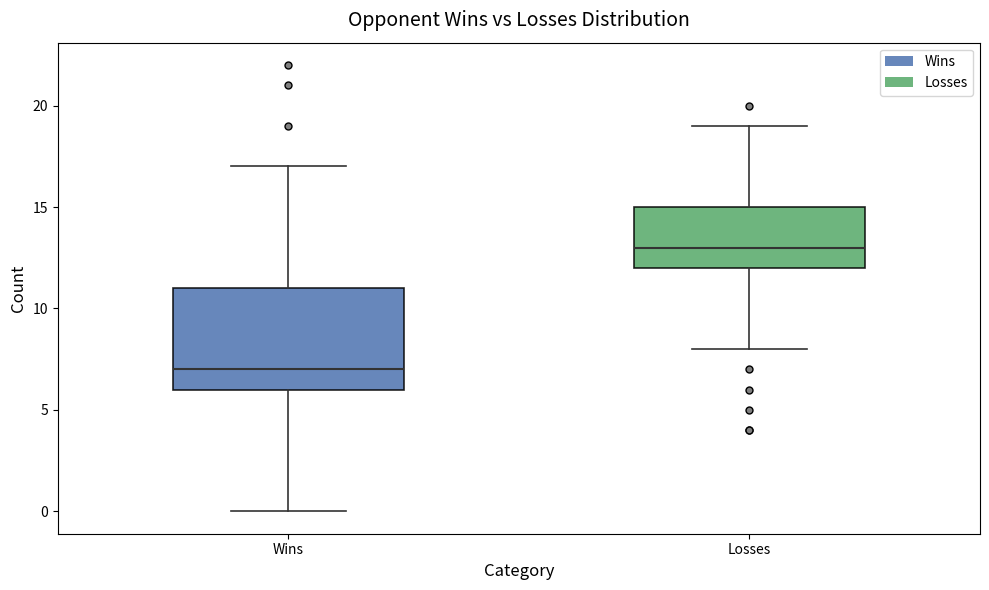

Which box is the tallest, from its lower edge to its upper edge?

Wins